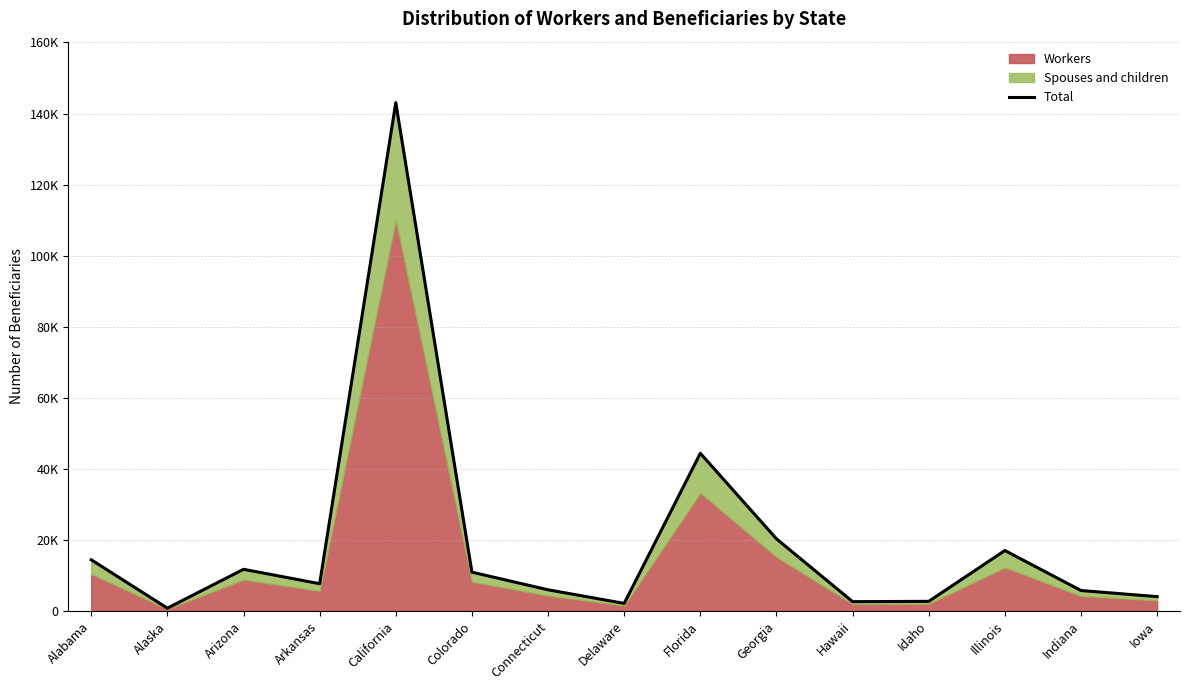

Does the chart display data point markers on the line(s)?

No